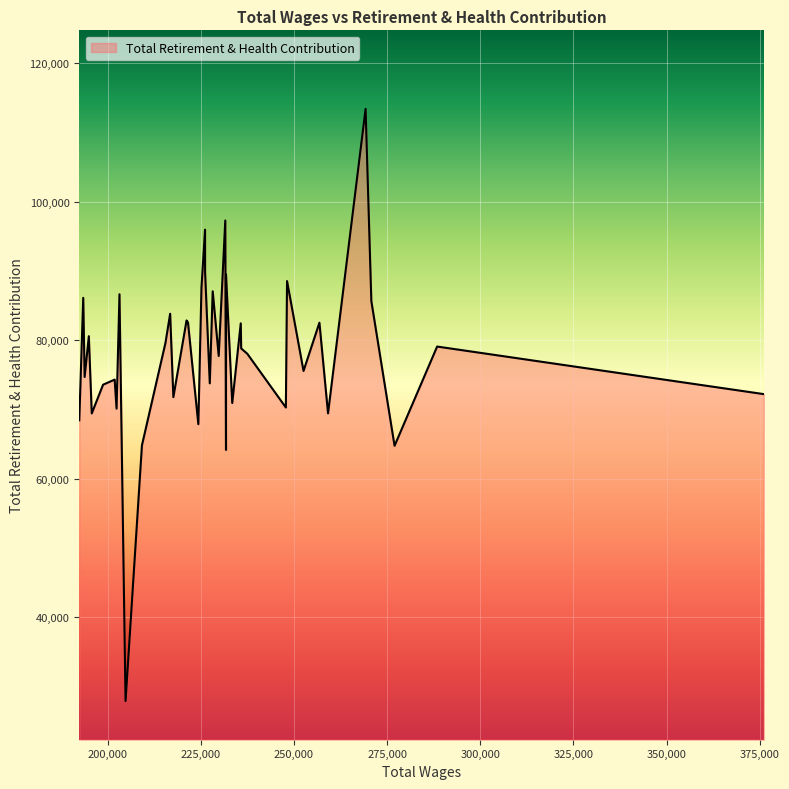

What is the maximum value shown in the chart?

113439